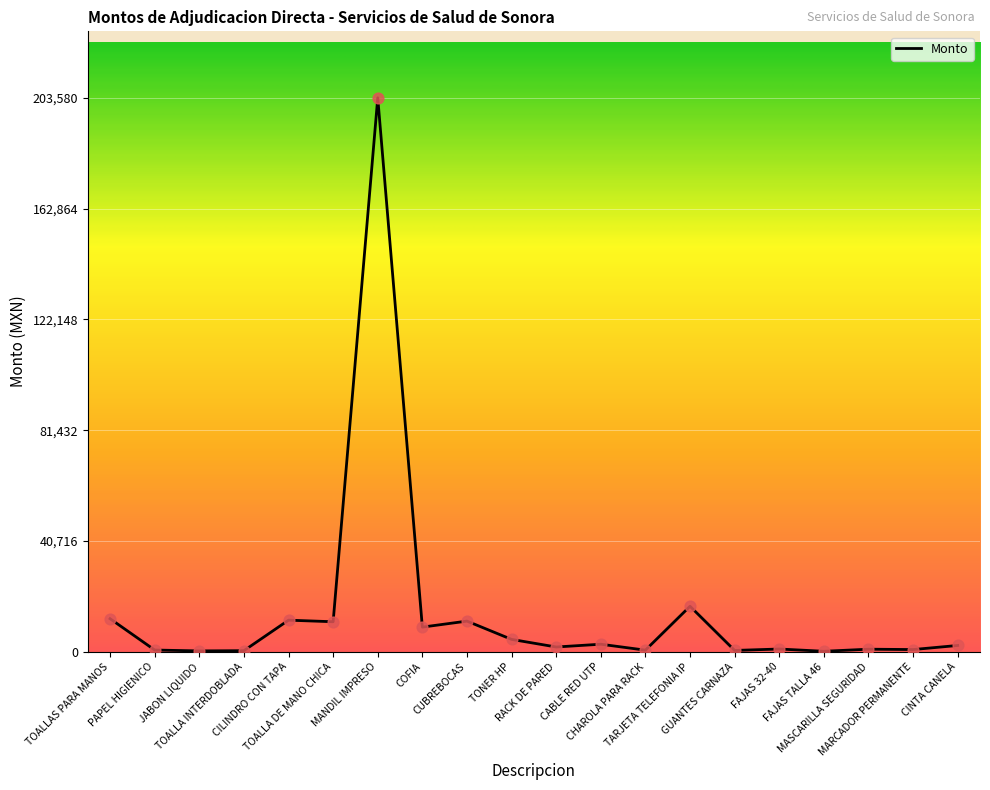

What is the ratio of the value at TOALLA DE MANO CHICA to the value at GUANTES CARNAZA?

23.3